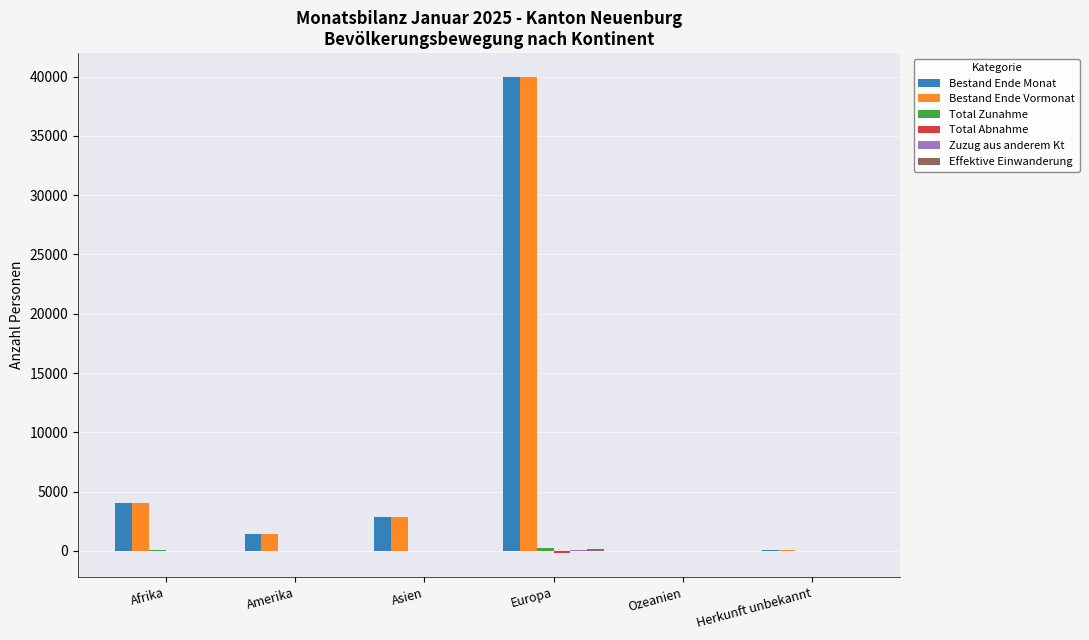

Read the Bestand Ende Monat value at Herkunft unbekannt.

29